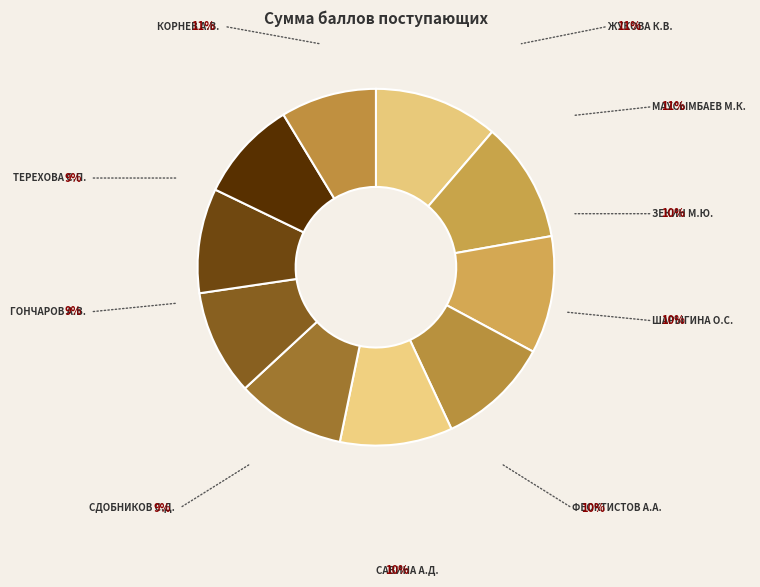

How many segments does this pie chart have?

10